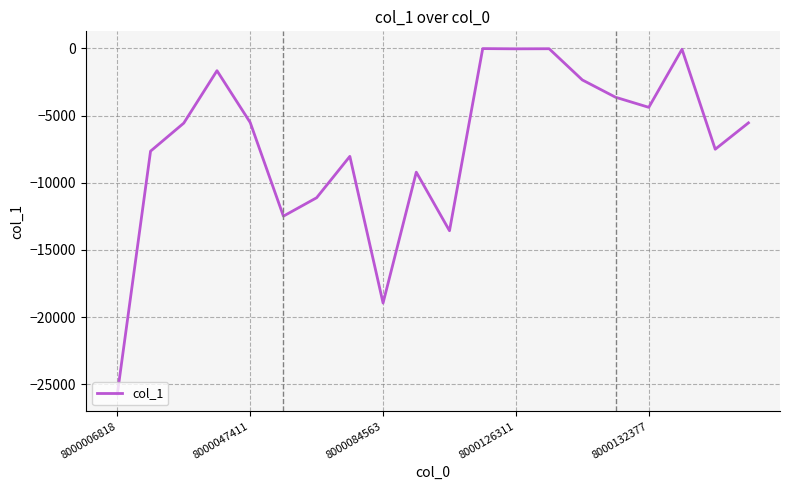

What is the difference between the second highest and second lowest values?

18913